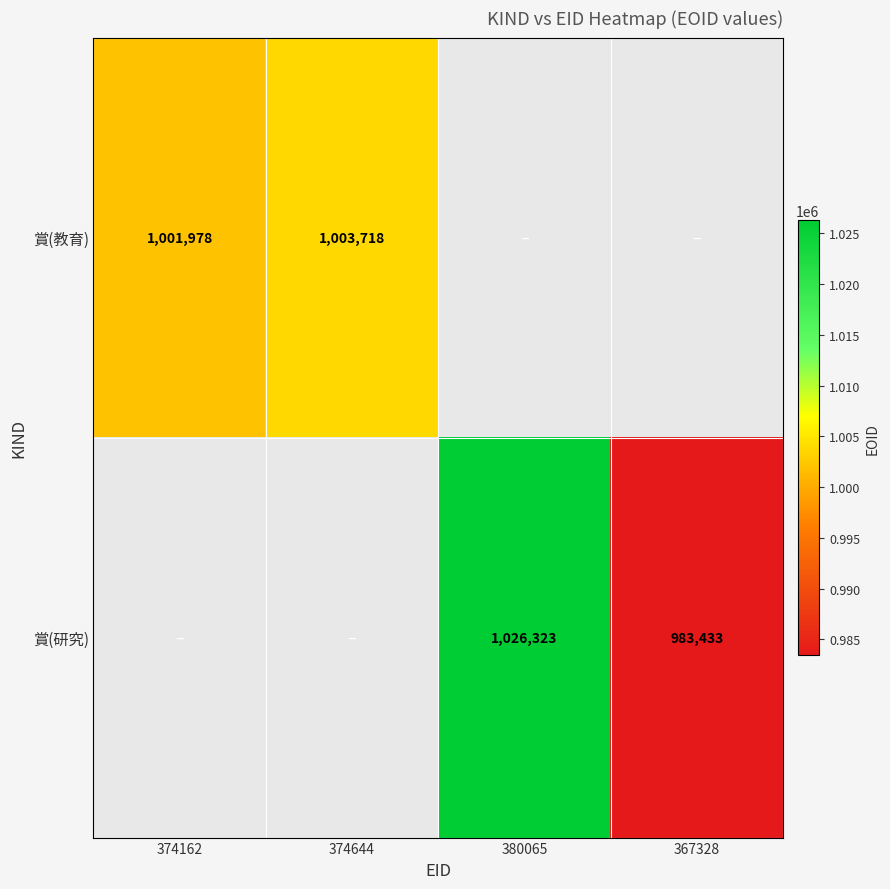

The 賞(研究) series shows 1380886.0 at 380065. True or false?

False